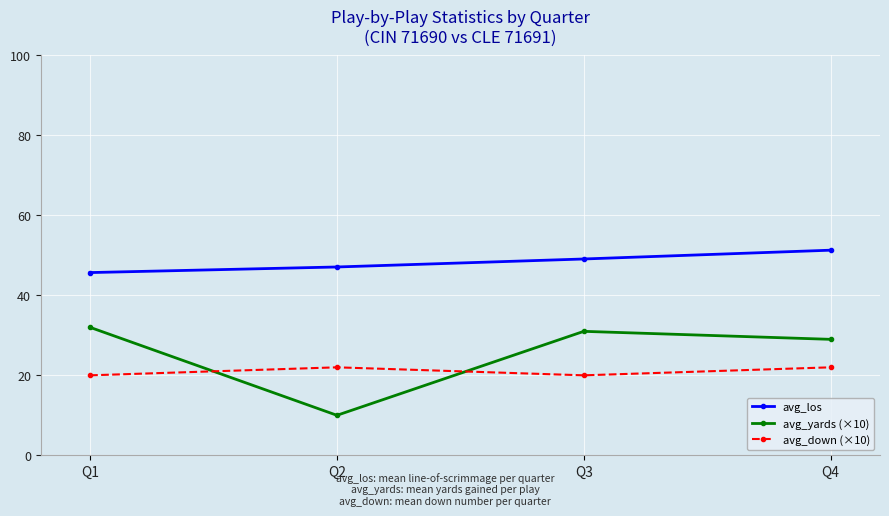

True or false: avg_yards (×10) has more than 0 points higher than both neighbors.

True